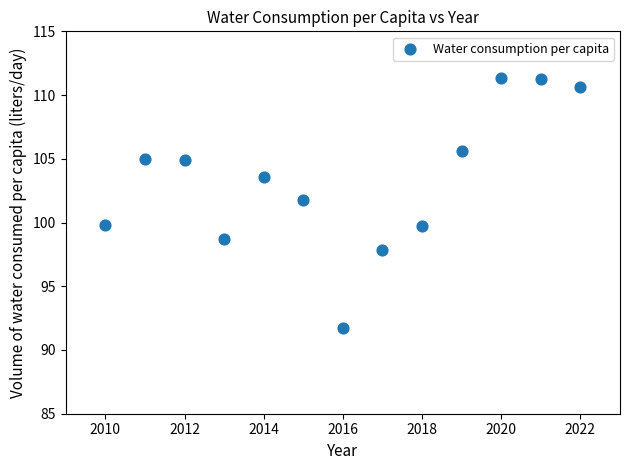

What Y value in the scatter plot is closest to 101?

101.8